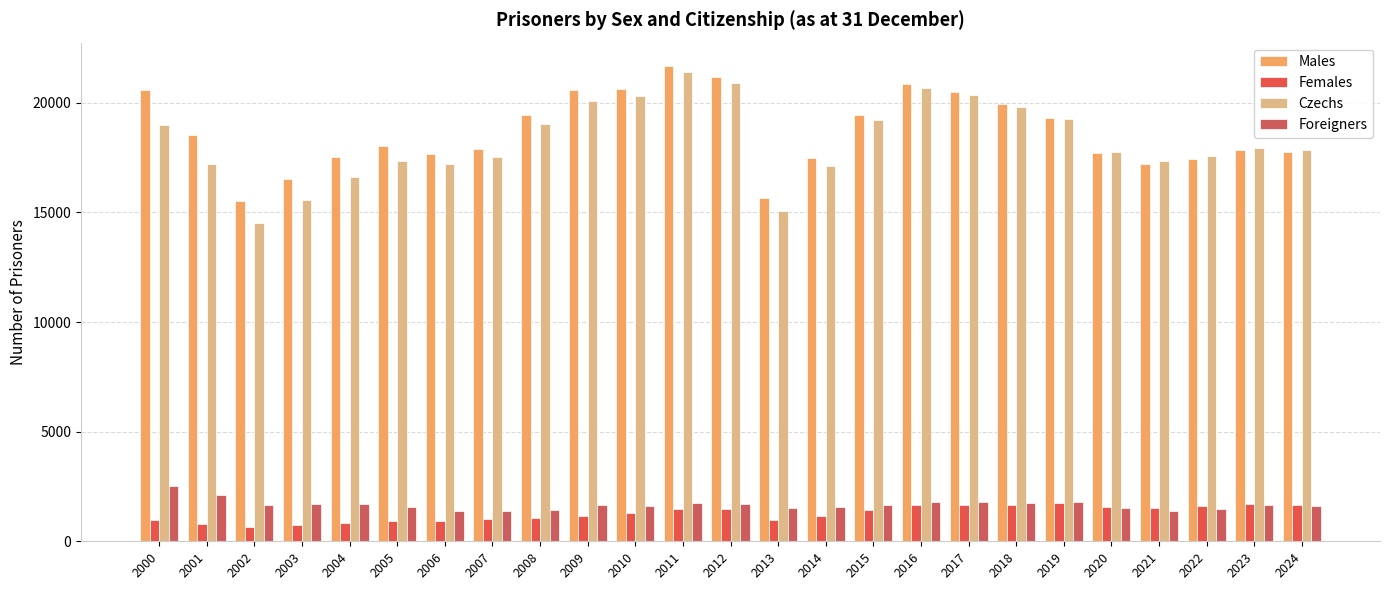

Where is Foreigners nearest to the value 1956?

2017